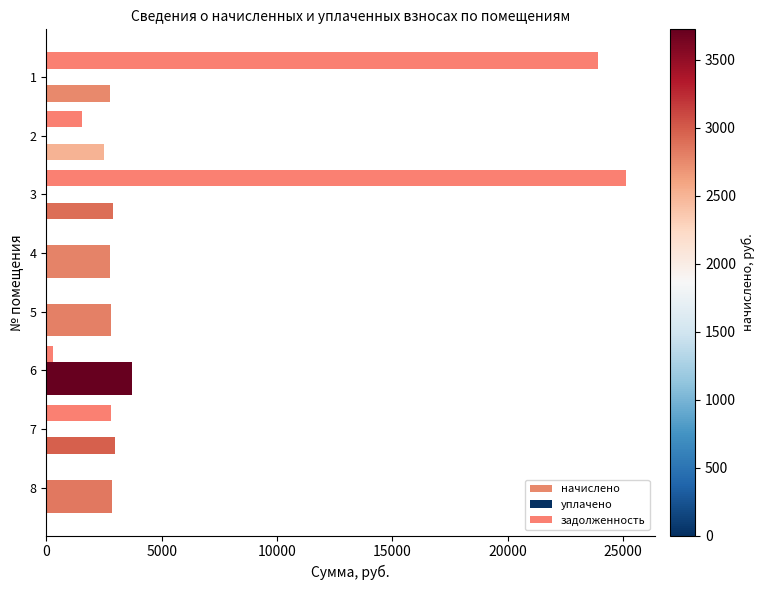

How many series are shown in this chart?

3